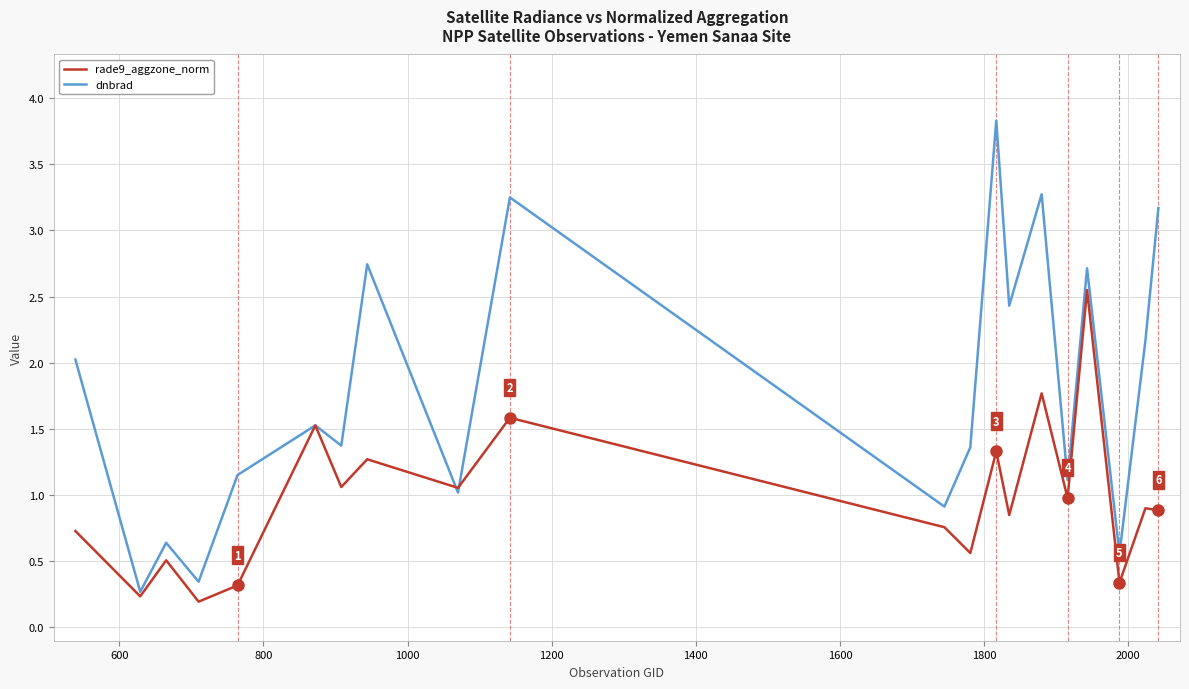

Which series has the largest total across all categories?

dnbrad